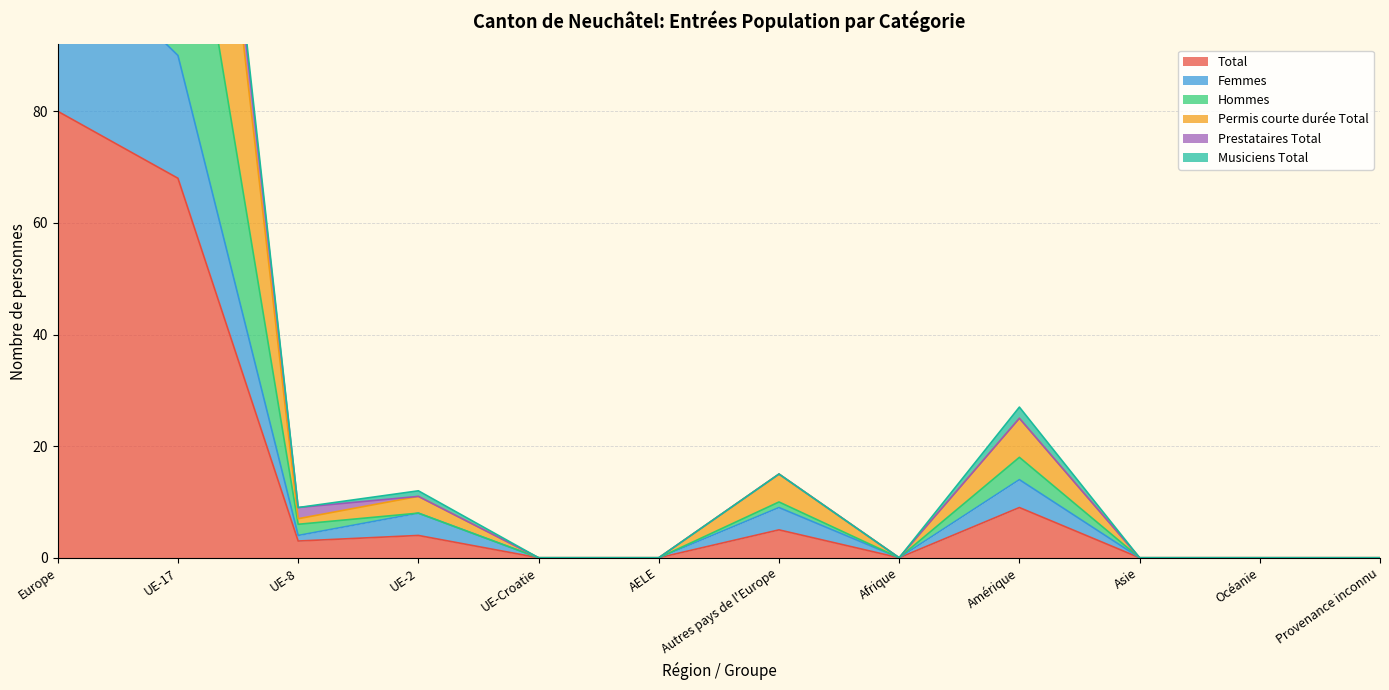

At which category is the sum across all series the highest?

Europe